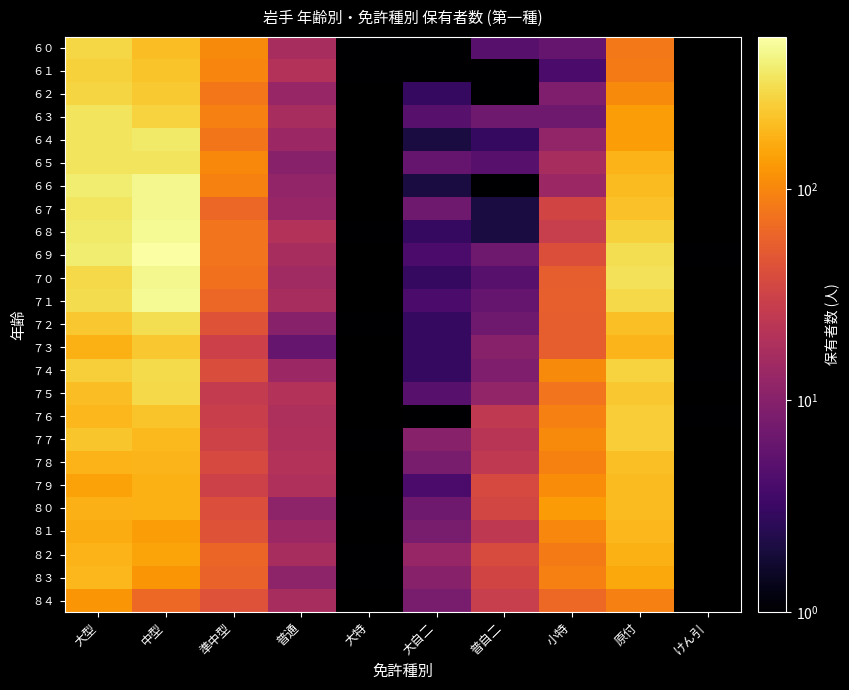

At which category is the sum across all series the highest?

中型